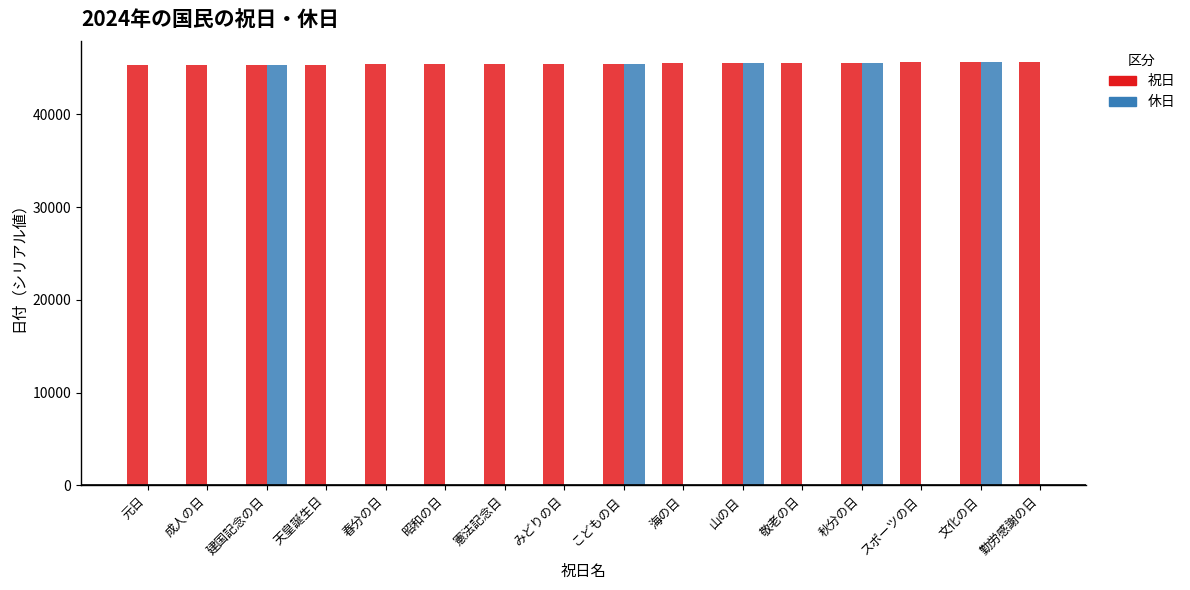

What position from the left is 海の日?

10